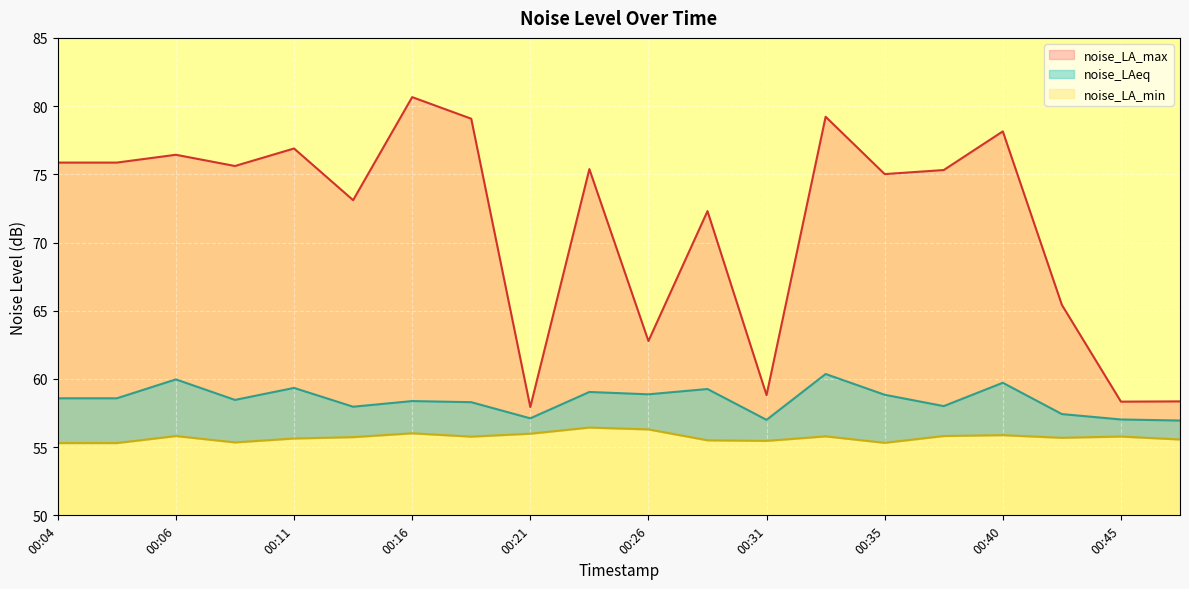

Rank the series by their average value, from lowest to highest.

noise_LA_min, noise_LAeq, noise_LA_max